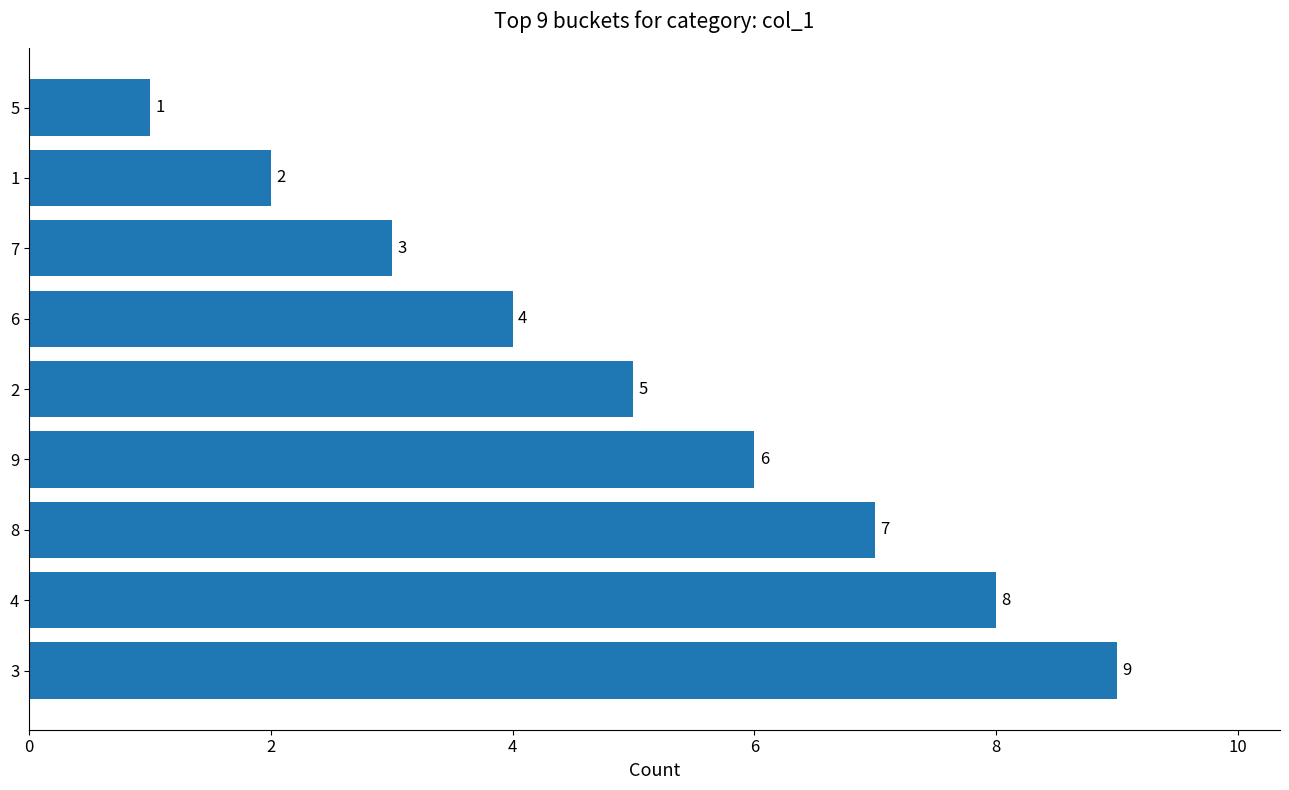

What is the greatest value displayed?

9